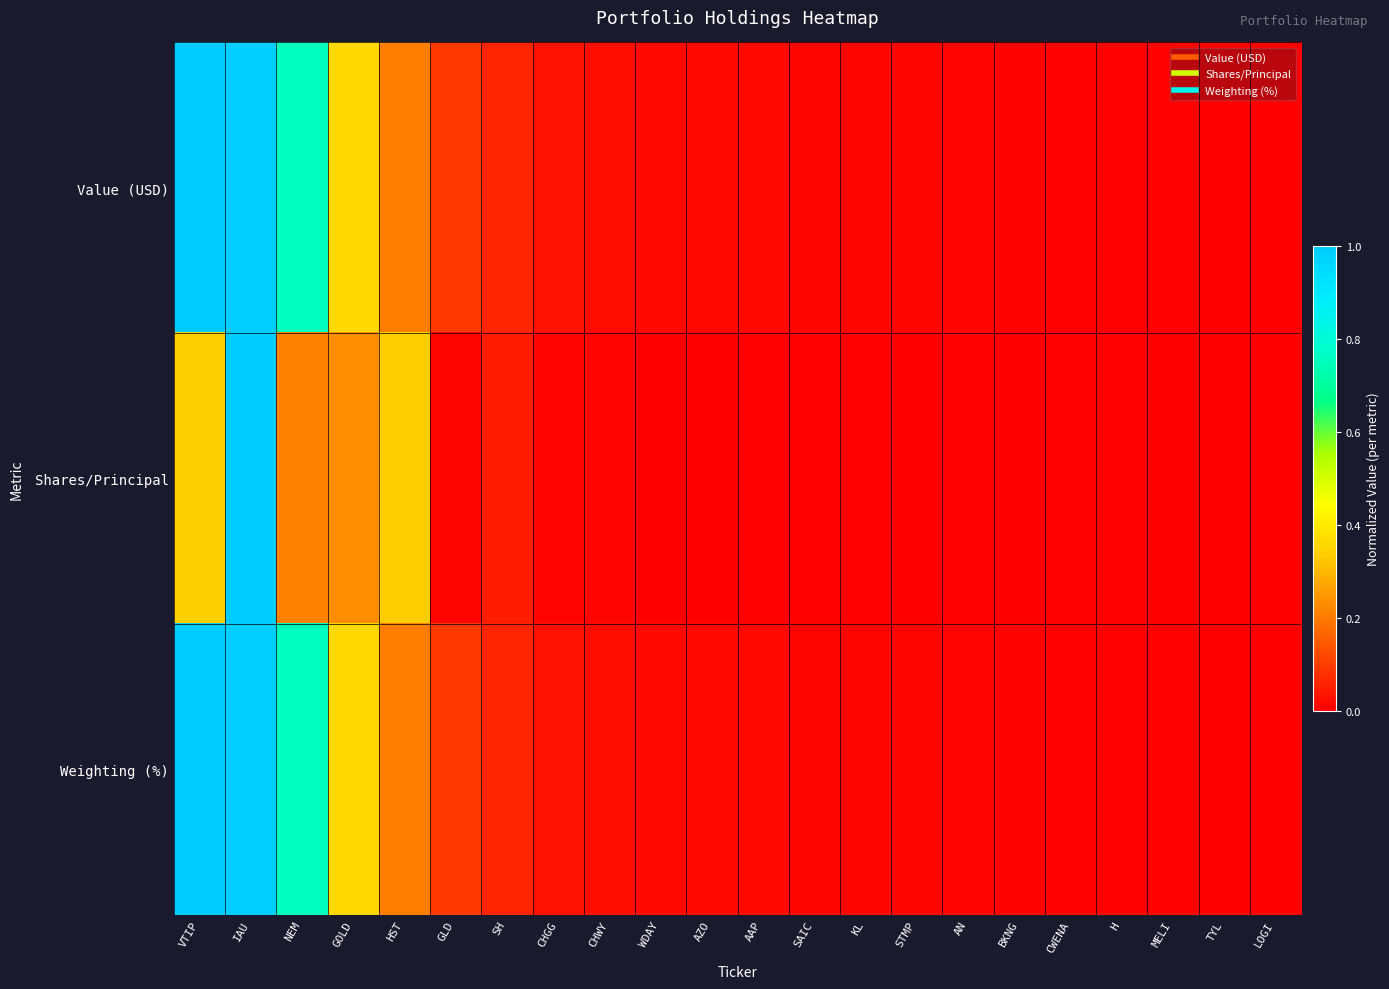

What is the spread (max minus min) of values at GLD?

0.1